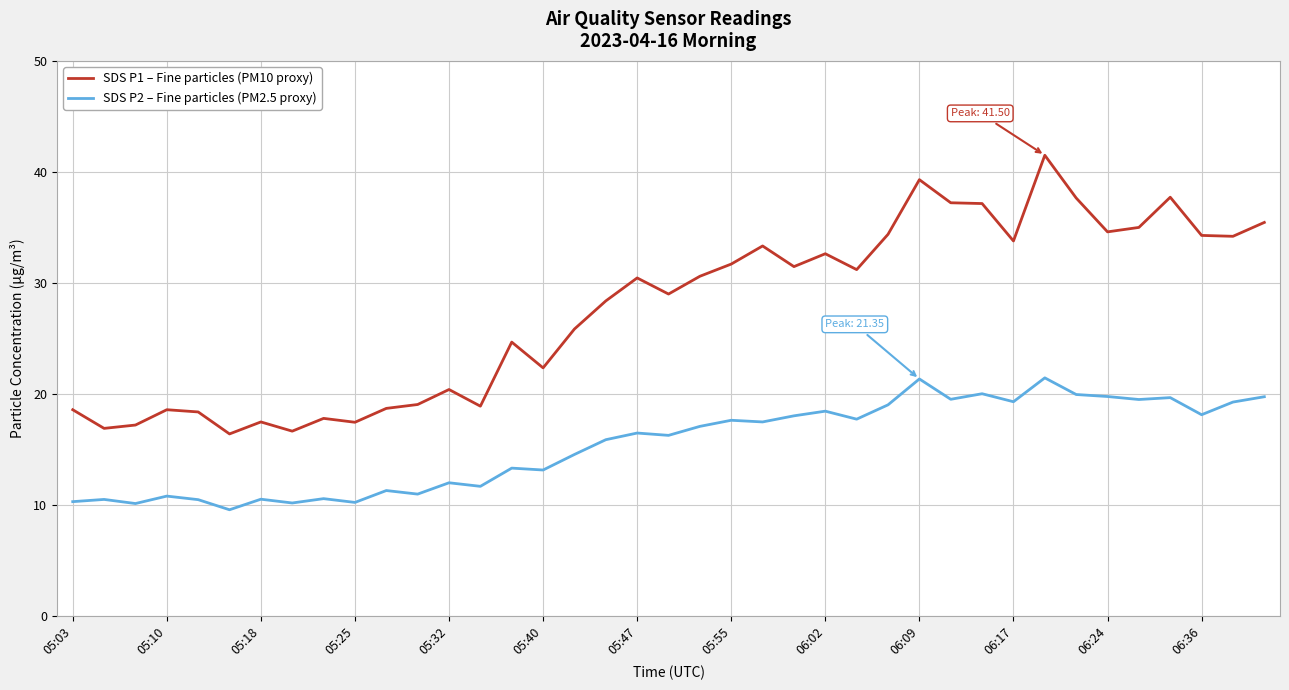

List the series in order of their peak value, lowest first.

SDS P2 – Fine particles (PM2.5 proxy), SDS P1 – Fine particles (PM10 proxy)